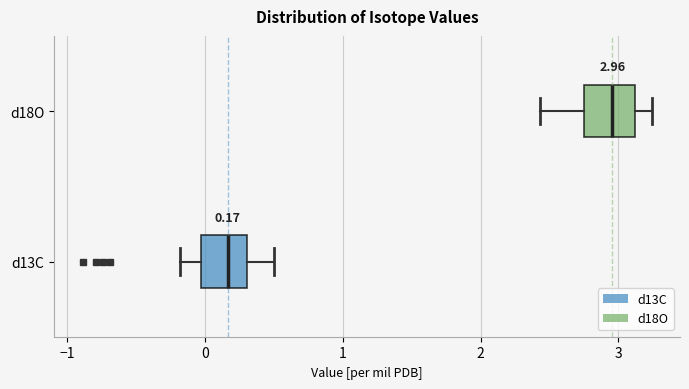

Which box has the furthest to the right median line?

d18O